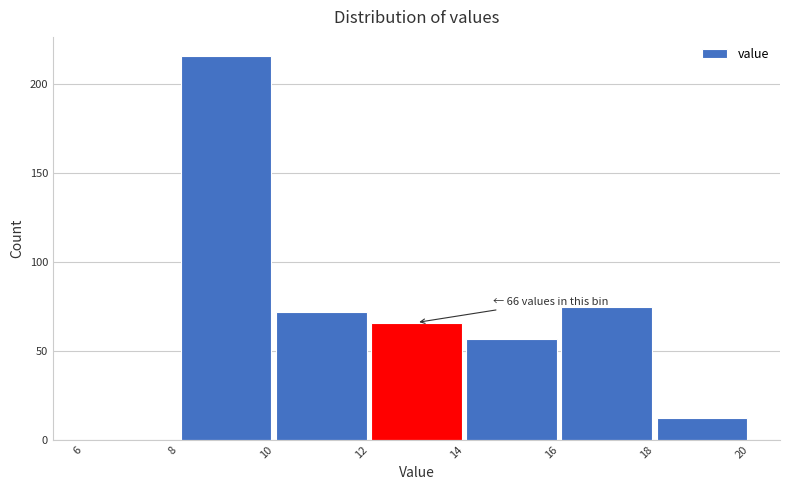

Which range on the x-axis has the tallest bar?

8 to 10